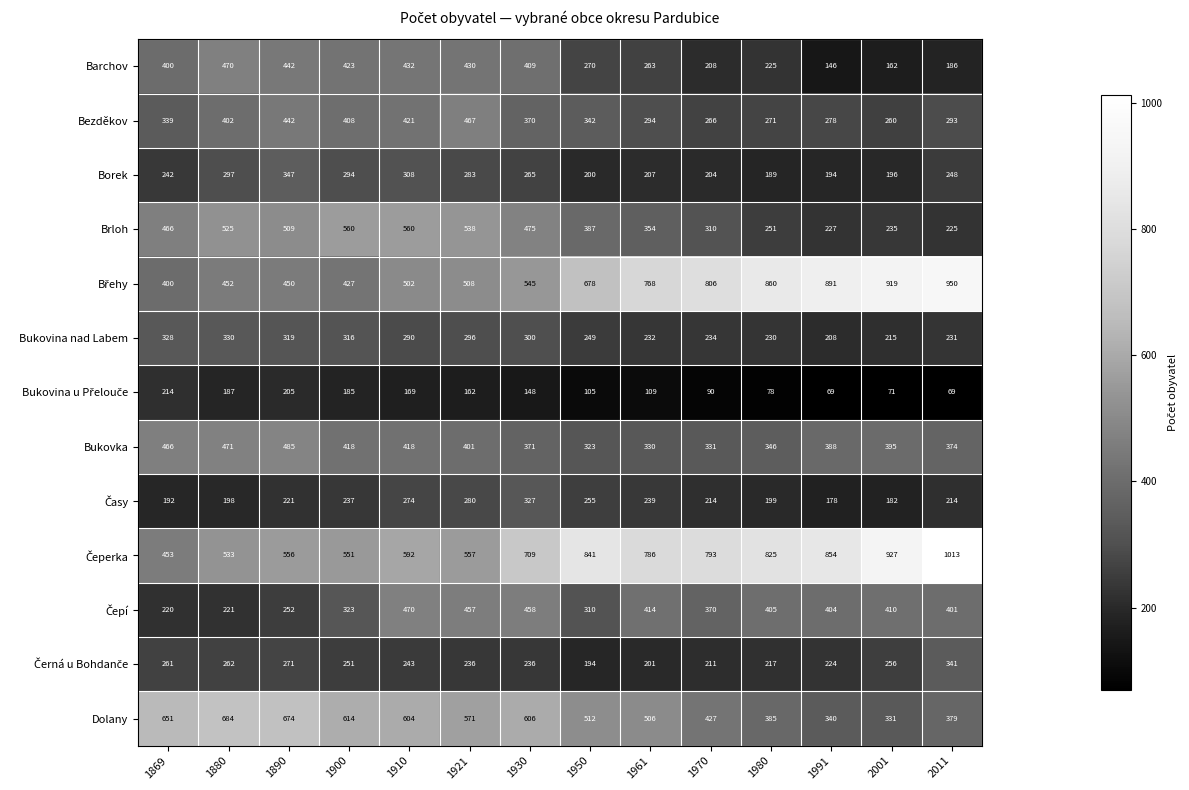

Which category has the highest value across all series?

2011